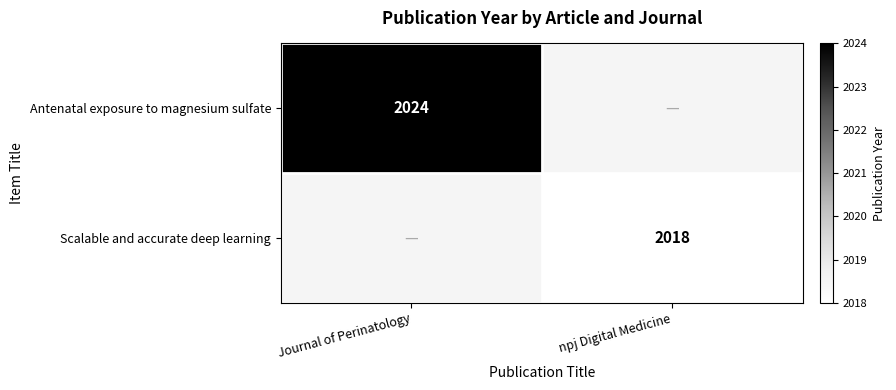

Which label corresponds to the largest value in the chart?

Journal of Perinatology